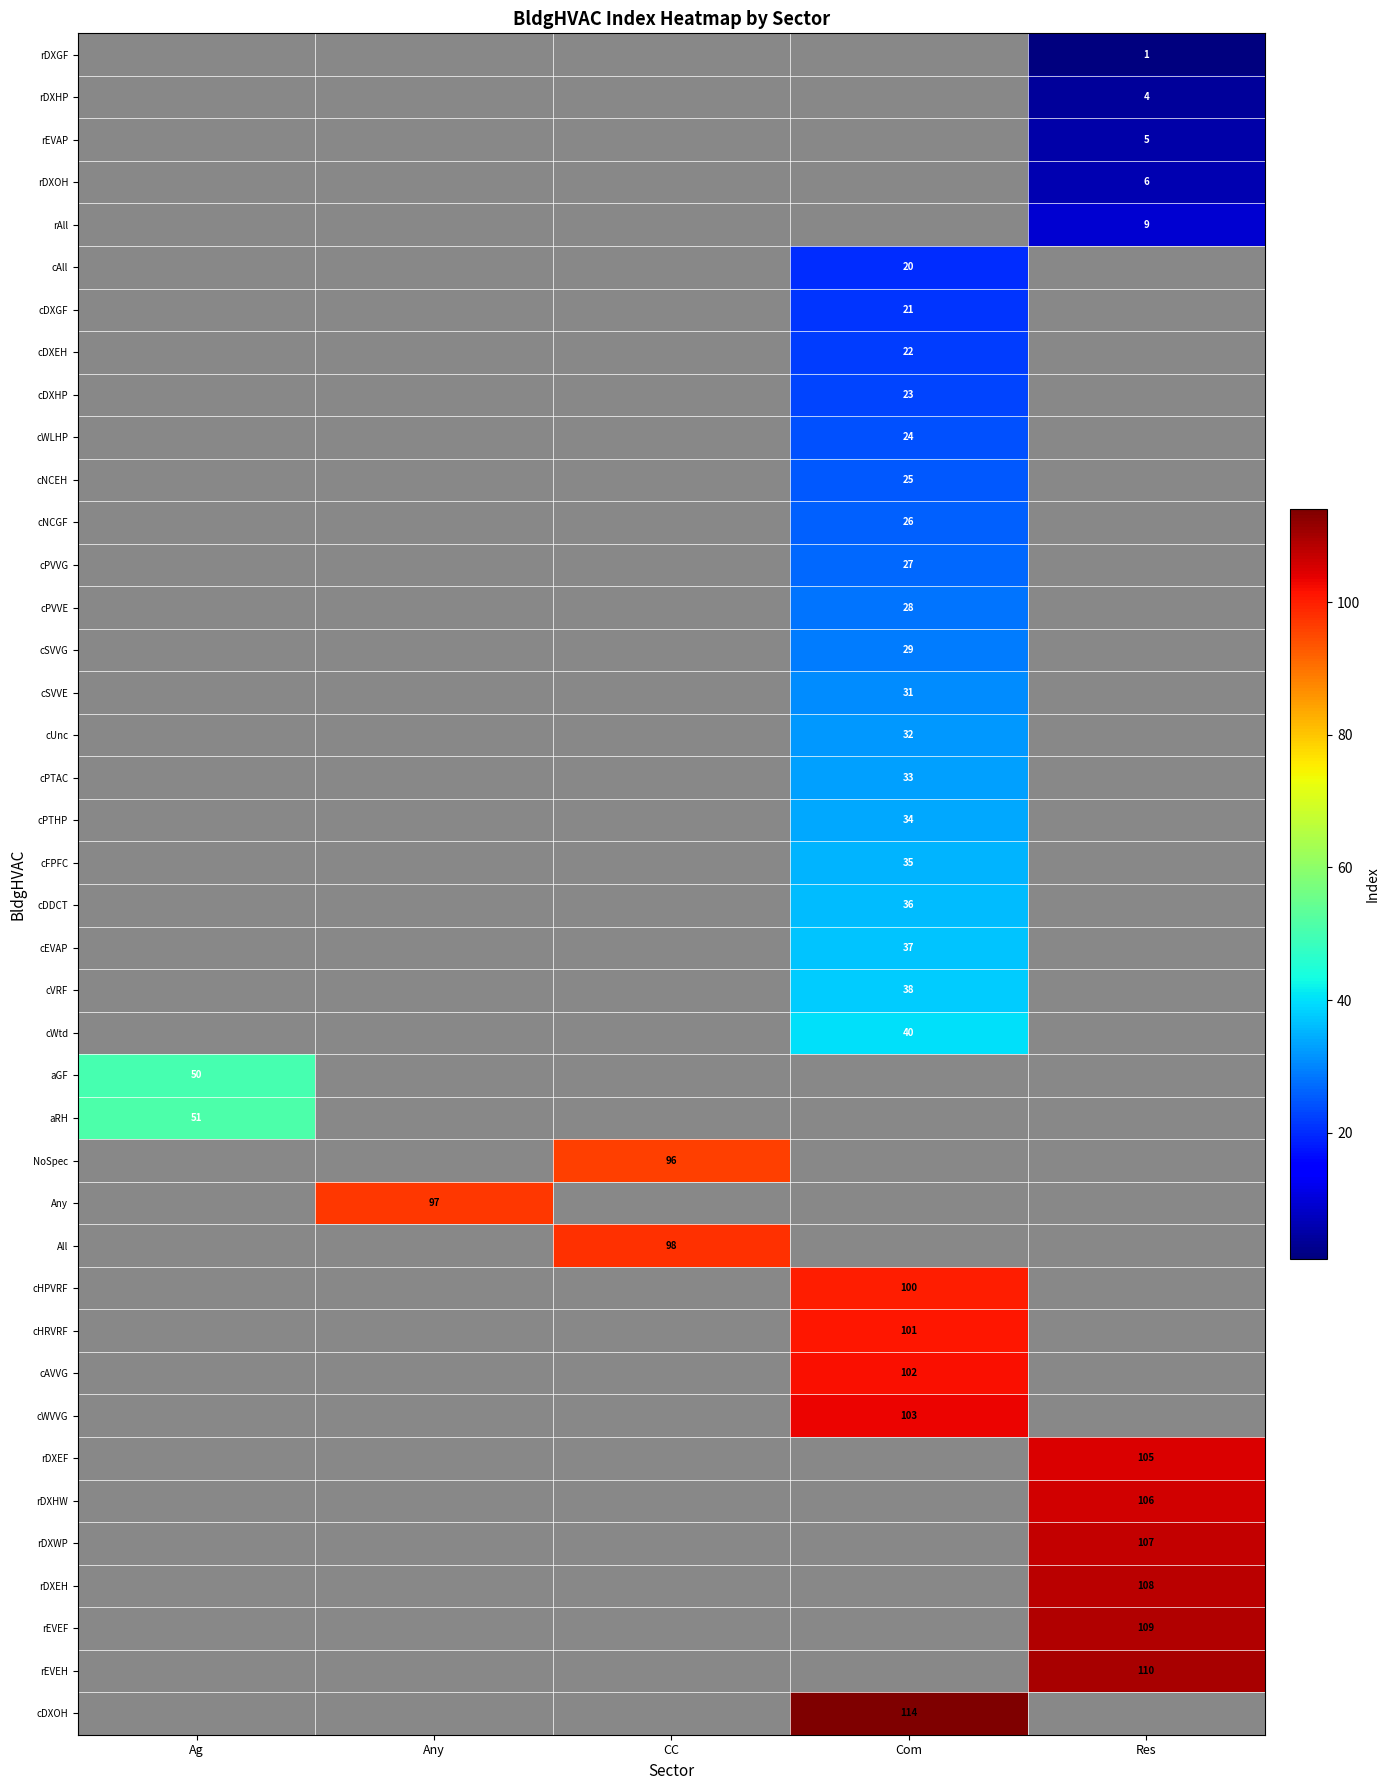

Is it true that cVRF equals 24 at Com?

False